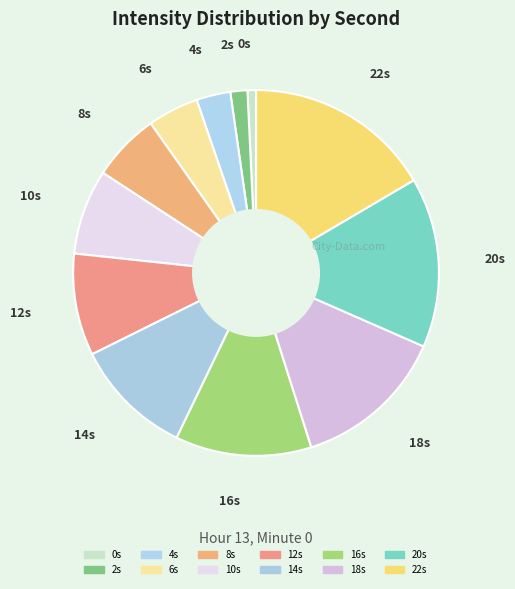

How many slices are in this pie chart?

12